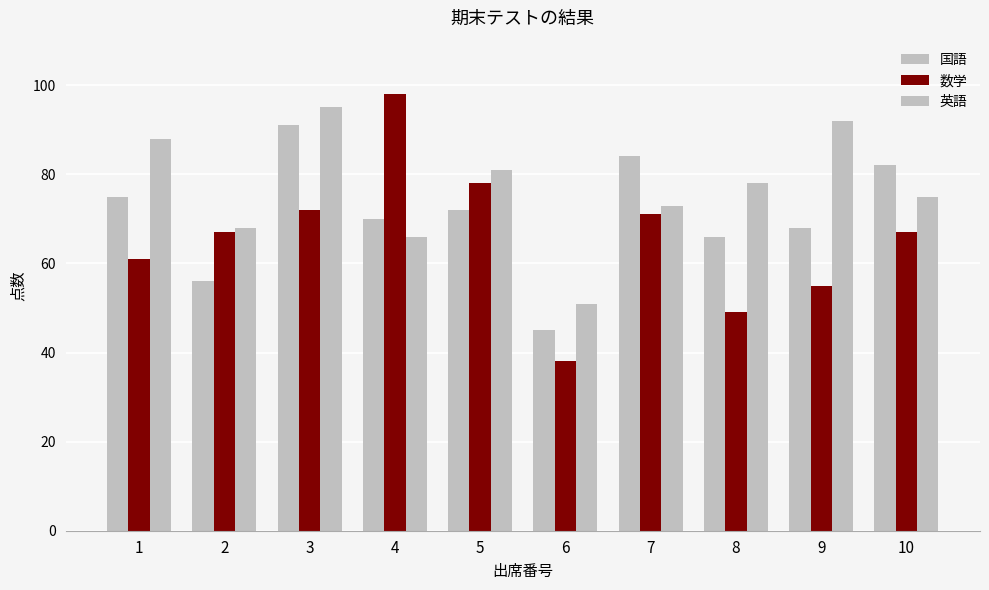

What value does the 英語 series have at 9?

92